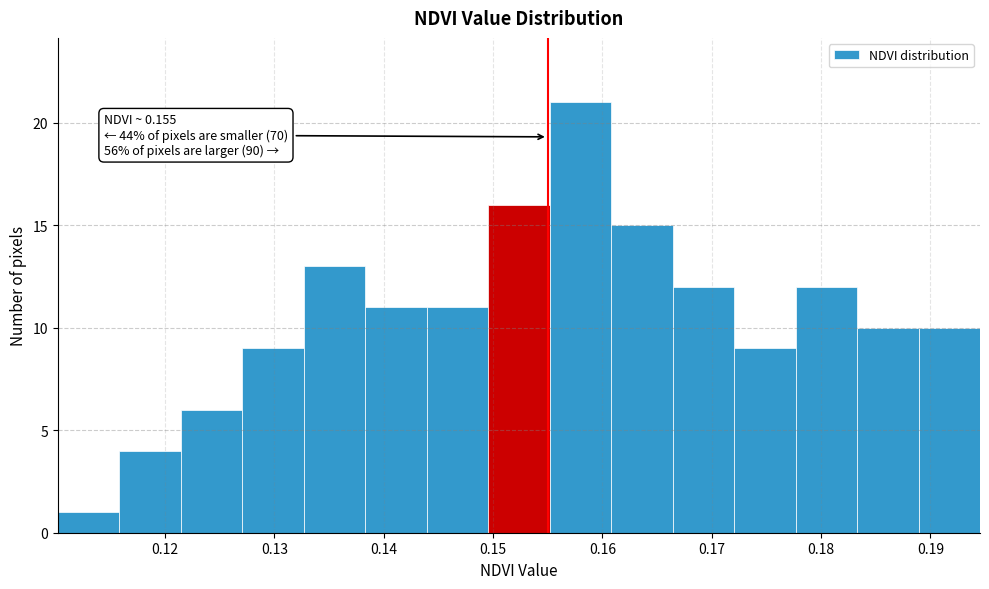

Over which range of the x-axis is the bar tallest?

0.155 to 0.161